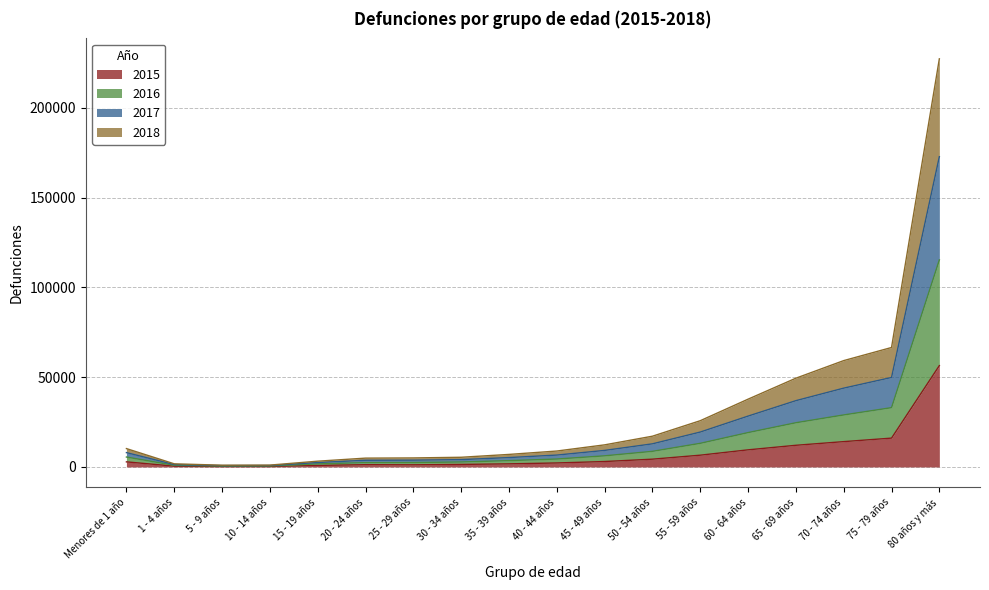

At which label does 2015 reach its peak?

80 años y más